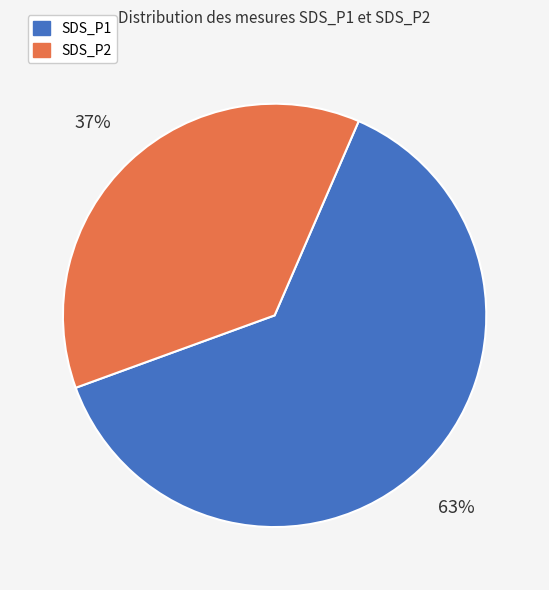

Rank the categories by value from lowest to highest.

SDS_P2, SDS_P1